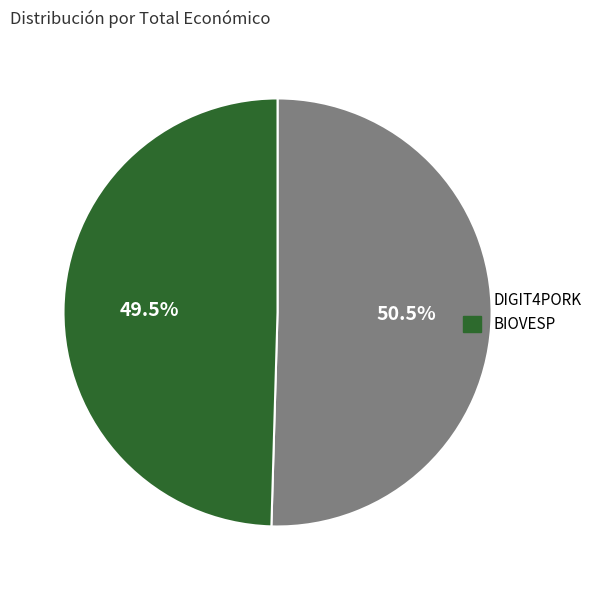

How many segments does this pie chart have?

2